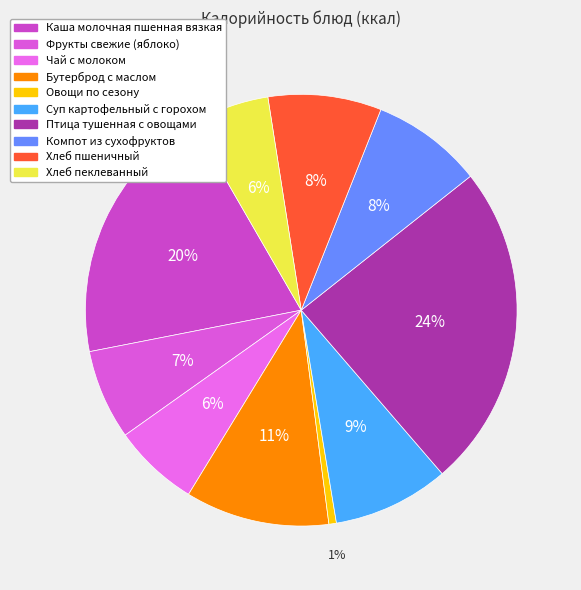

What percentage is the Чай с молоком slice, to the nearest percent?

6%